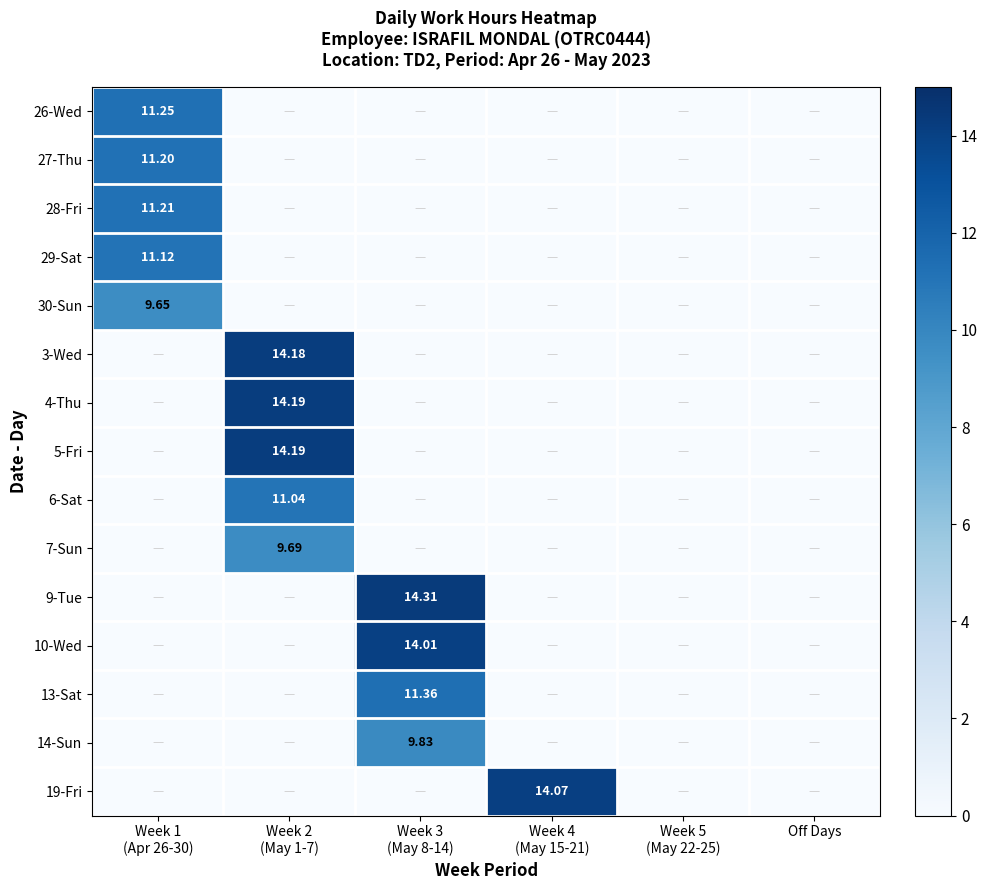

List the series in order of their peak value, highest first.

9-Tue, 4-Thu, 5-Fri, 3-Wed, 19-Fri, 10-Wed, 13-Sat, 26-Wed, 28-Fri, 27-Thu, 29-Sat, 6-Sat, 14-Sun, 7-Sun, 30-Sun